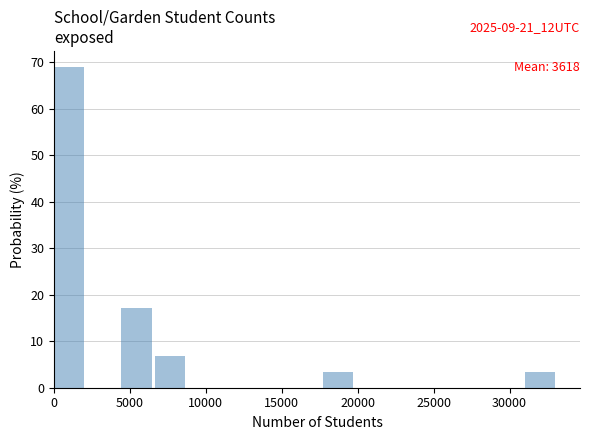

Over which range of the x-axis is the bar tallest?

0 to 2000